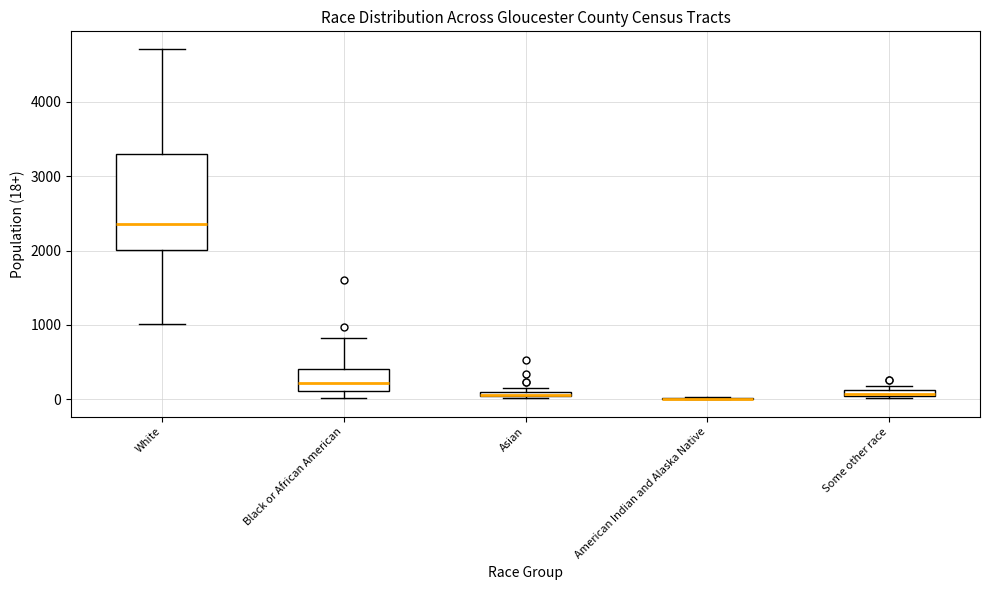

Where is the upper edge of the box for Asian on the y-axis? The values are not printed on the chart, so give them approximately, as read against the axis.

100